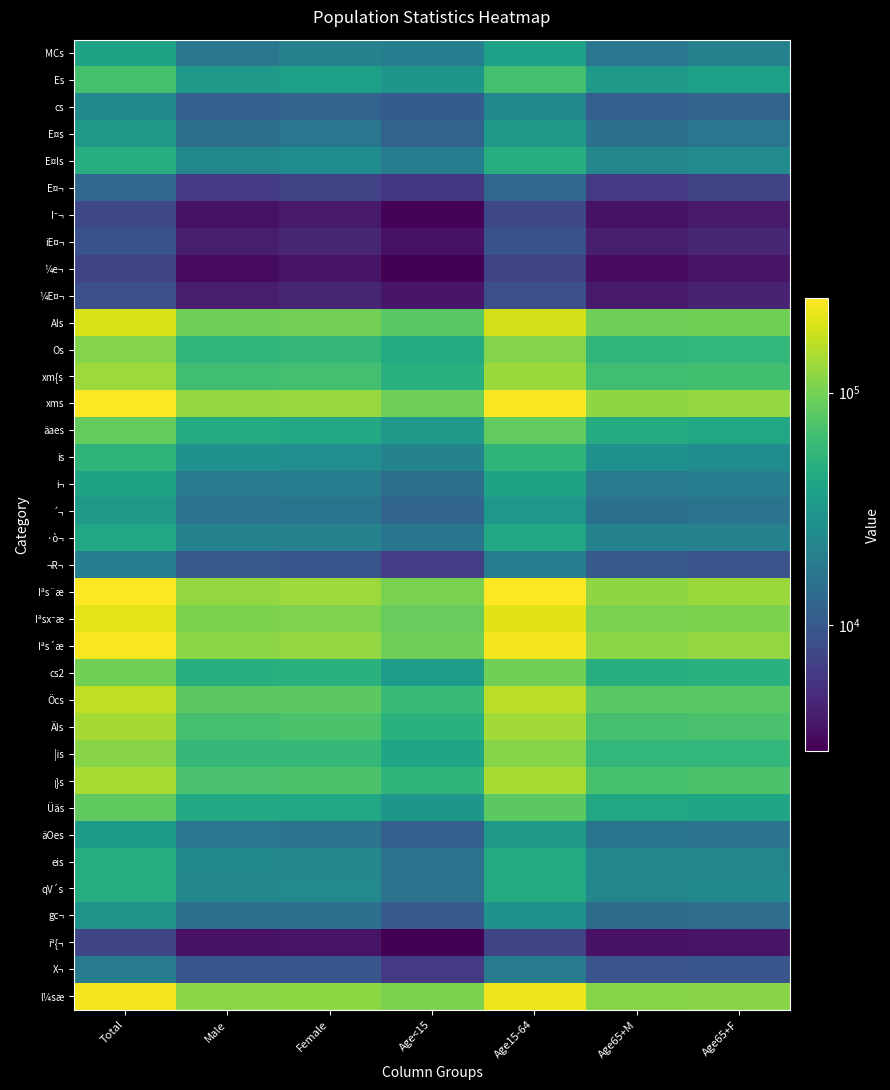

What is the minimum value shown in the chart?

2889